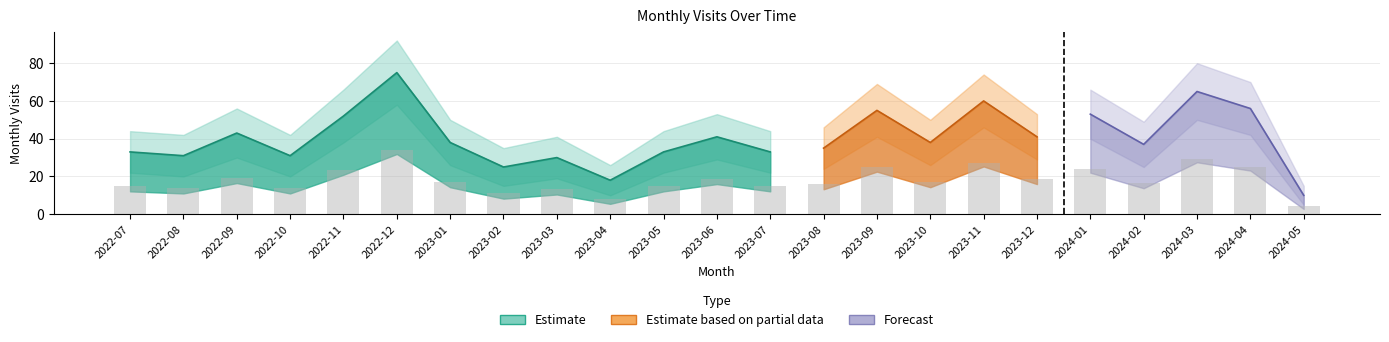

Reading left to right, transcribe all the data shown in this chart.

2022-07=14.8	2022-08=14.0	2022-09=19.4	2022-10=14.0	2022-11=23.4	2022-12=33.8	2023-01=17.1	2023-02=11.2	2023-03=13.5	2023-04=8.1	2023-05=14.8	2023-06=18.4	2023-07=14.8	2023-08=15.8	2023-09=24.8	2023-10=17.1	2023-11=27.0	2023-12=18.4	2024-01=23.9	2024-02=16.7	2024-03=29.2	2024-04=25.2	2024-05=4.5